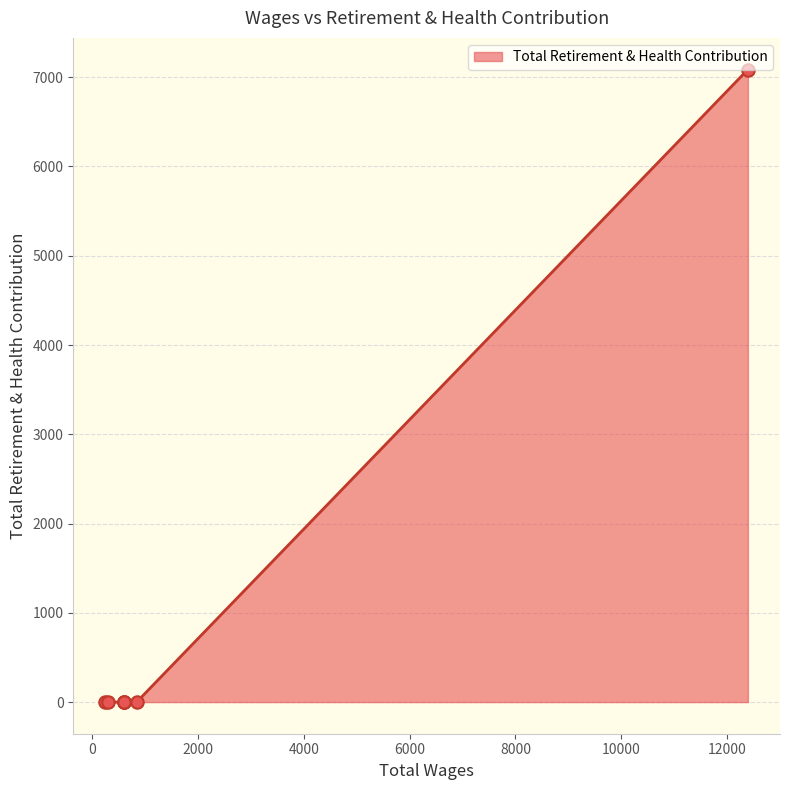

What is the change in value from 12393.0 to 600.0?

-7086